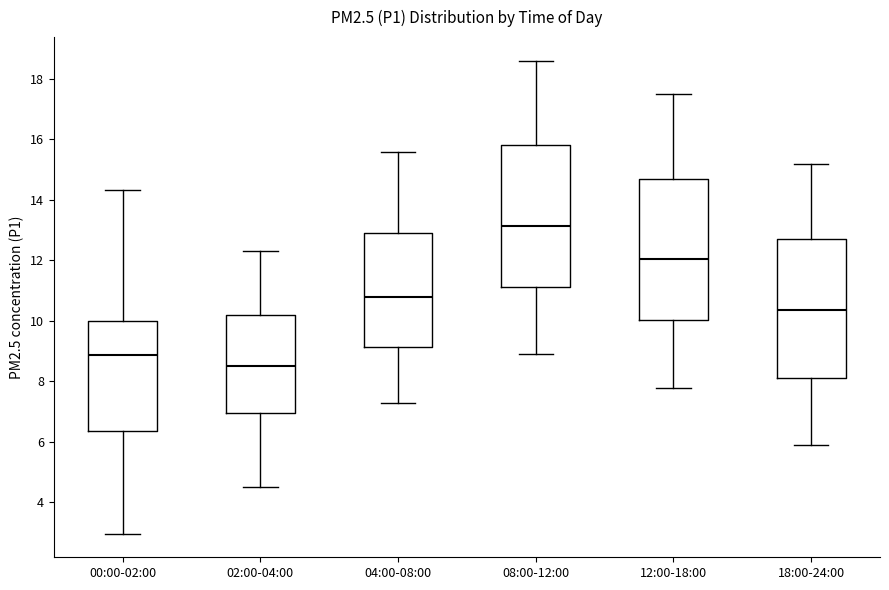

Where is the upper edge of the box for 18:00-24:00 on the y-axis? The values are not printed on the chart, so give them approximately, as read against the axis.

12.8